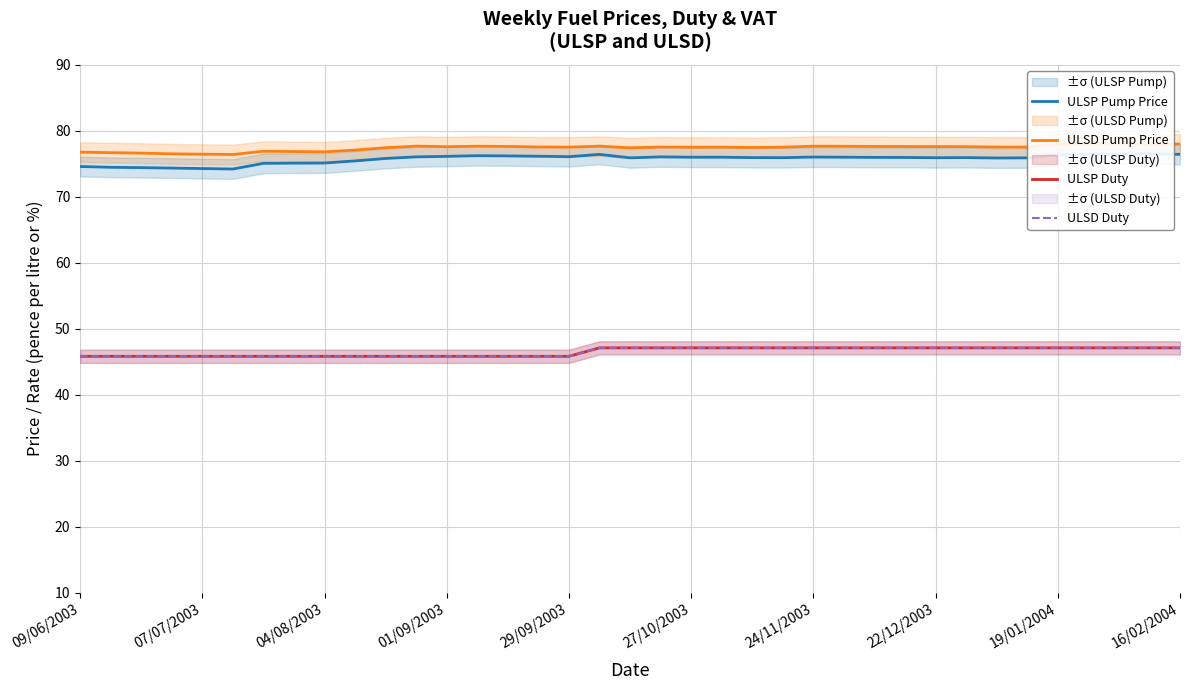

How many lines are shown in the chart?

4